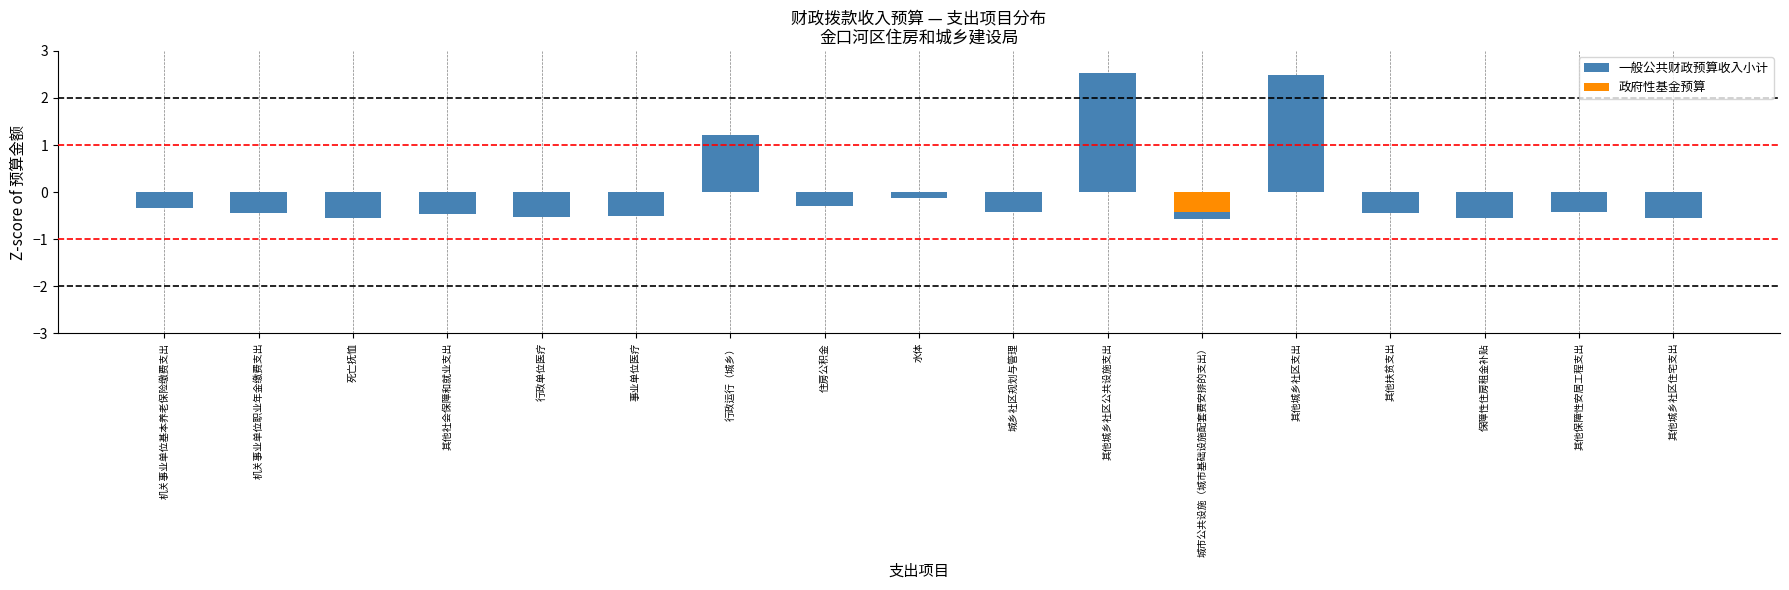

At which category is the sum across all series the highest?

其他城乡社区公共设施支出